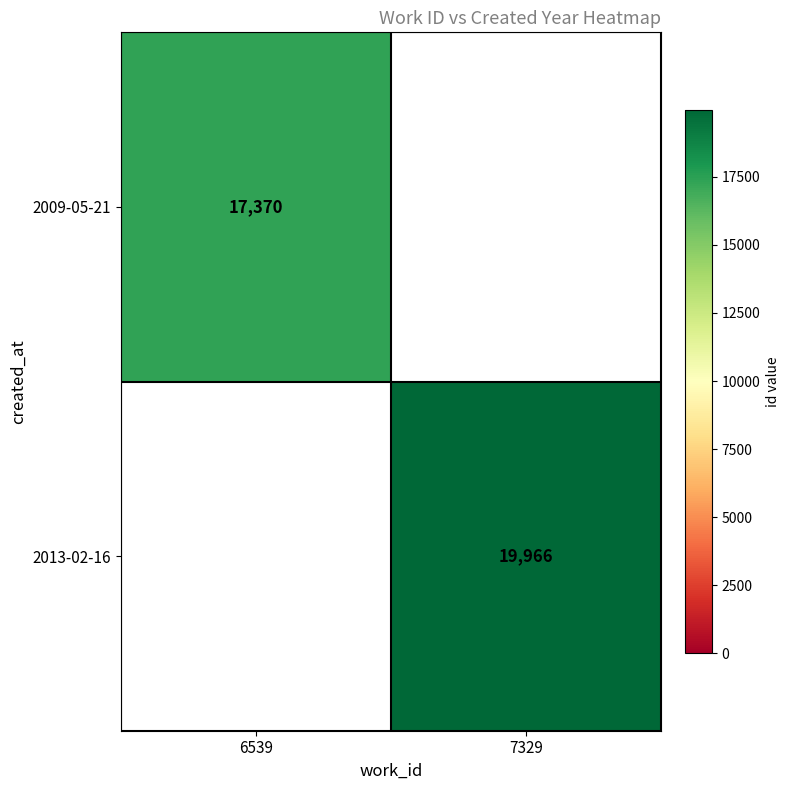

The value of 2013-02-16 at 7329 is 19966. True or false?

True